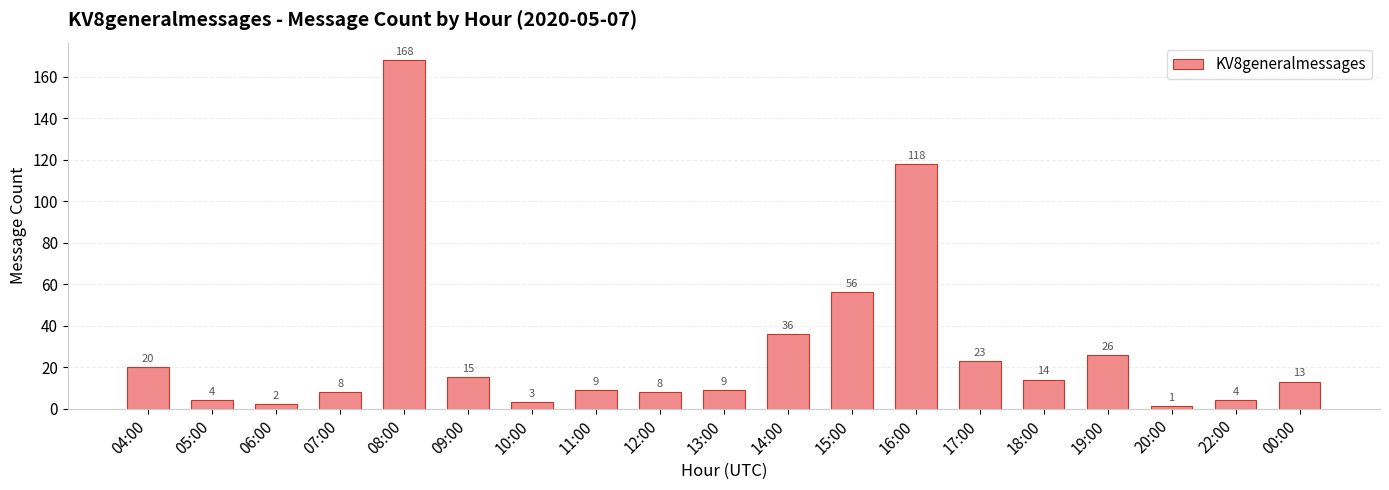

Reading left to right, extract all data points from this chart.

04:00=20	05:00=4	06:00=2	07:00=8	08:00=168	09:00=15	10:00=3	11:00=9	12:00=8	13:00=9	14:00=36	15:00=56	16:00=118	17:00=23	18:00=14	19:00=26	20:00=1	22:00=4	00:00=13